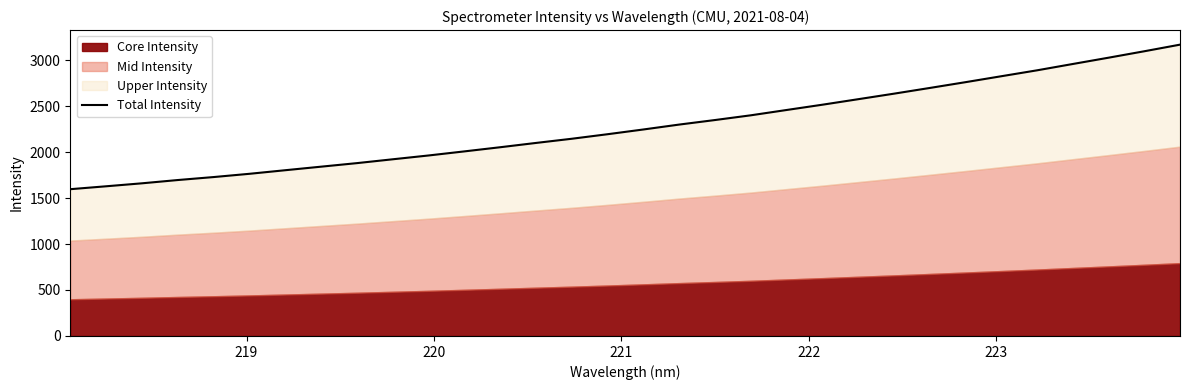

True or false: the data shows 534.8 at 9.

False